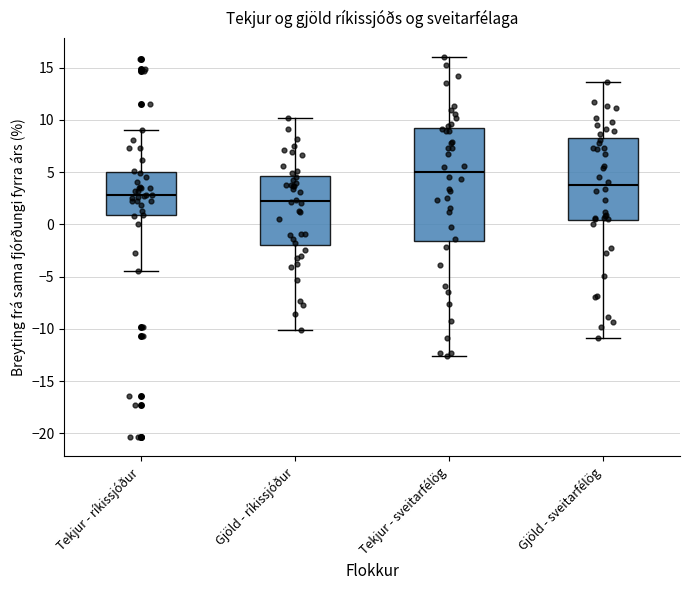

Where is the upper edge of the box for Gjöld - sveitarfélög on the y-axis? The values are not printed on the chart, so give them approximately, as read against the axis.

8.0